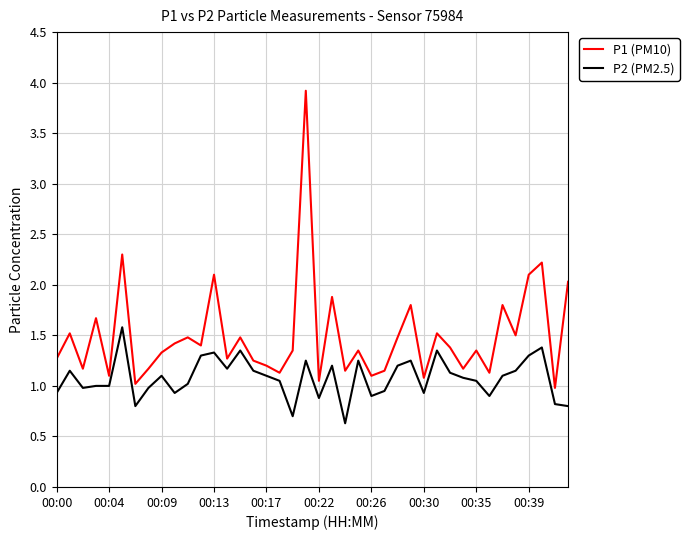

At how many categories does at least one series exceed 1?

39